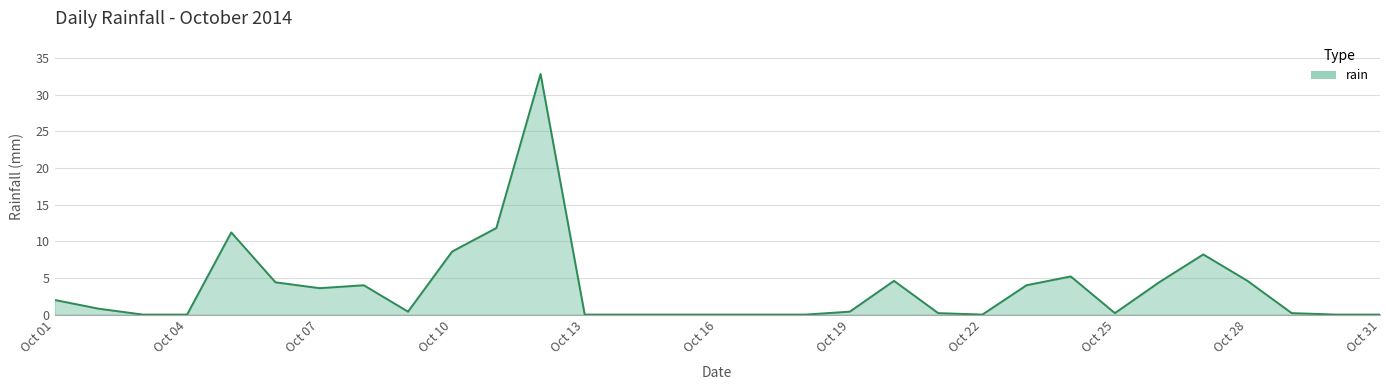

What is the difference between the maximum and minimum values?

32.8